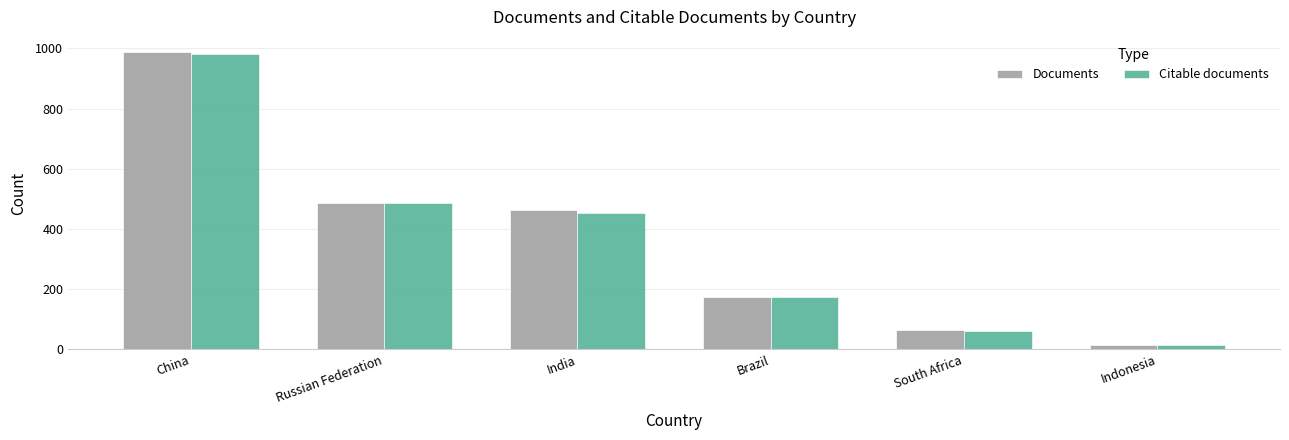

Does the chart contain any negative values?

No